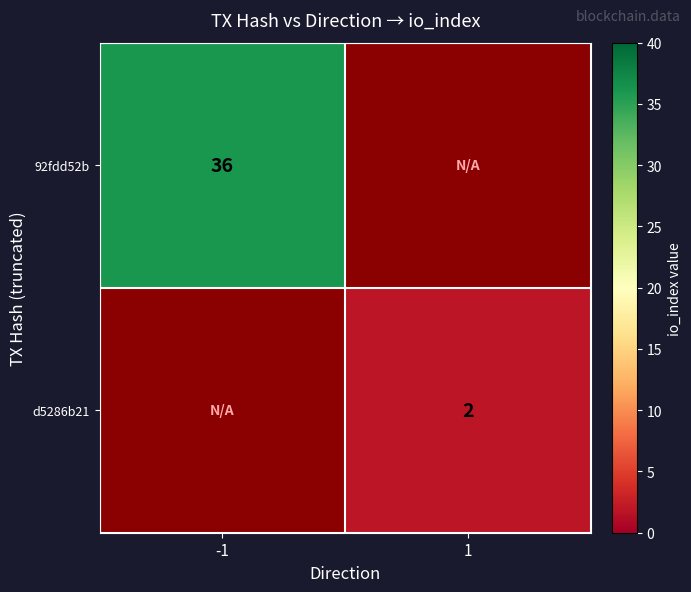

The value of 92fdd52b at -1 is 36. True or false?

True